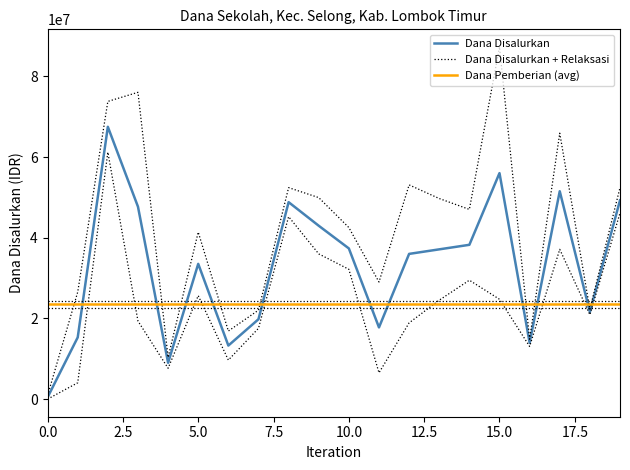

Which series has the largest total across all categories?

Dana Disalurkan